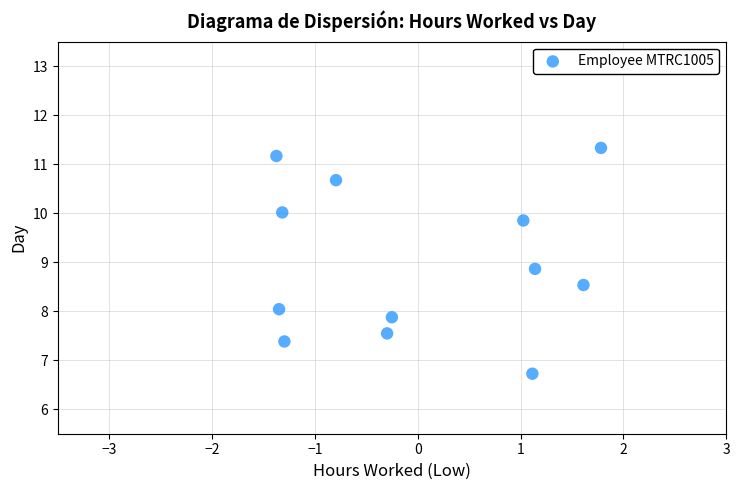

What Y value in the scatter plot is closest to 9?

8.9